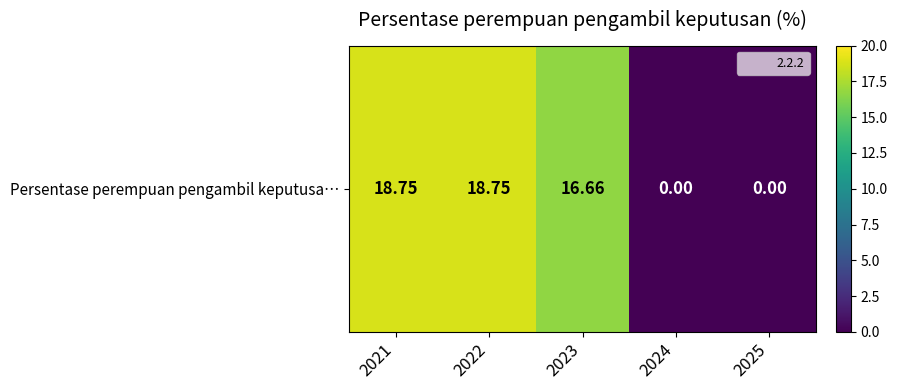

At which label is the value closest to 9?

2023